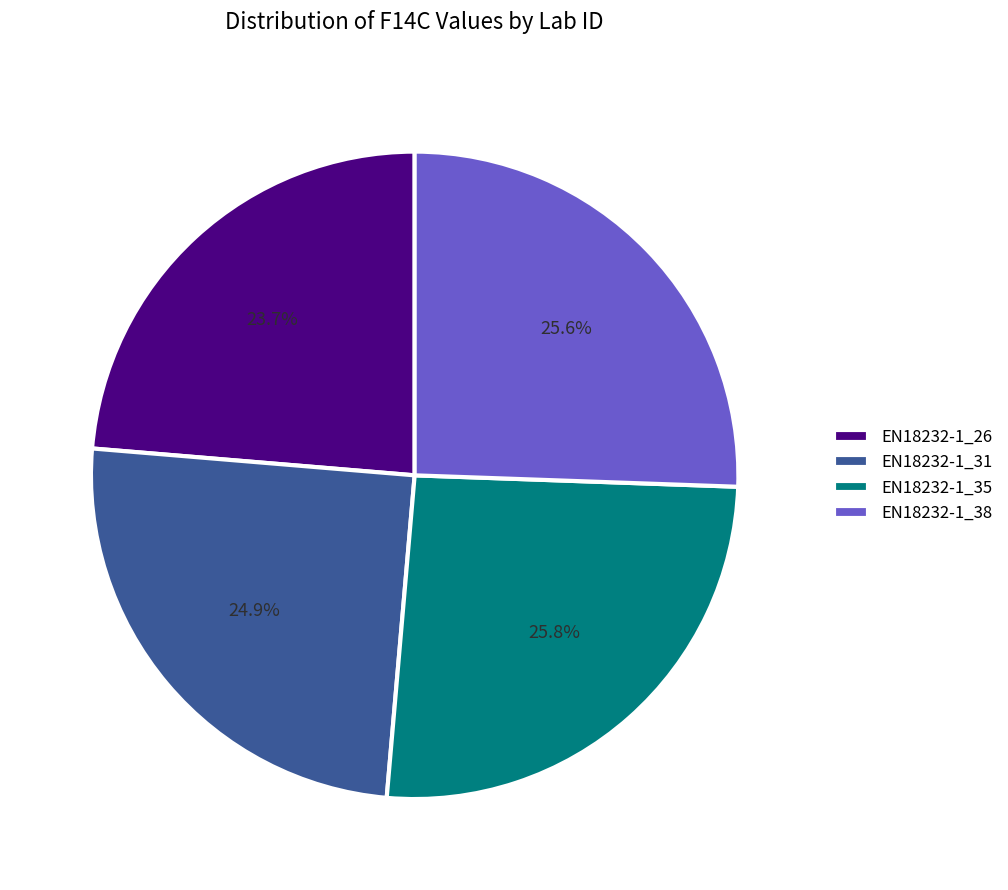

To the nearest percent, what percentage of the pie is EN18232-1_38?

26%